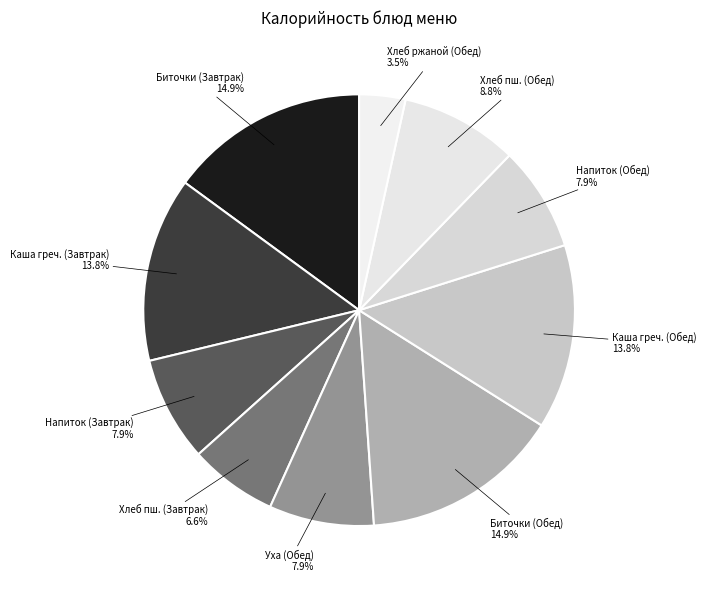

Combined, what portion of the pie is Каша греч. (Завтрак) and Уха (Обед)?

21.7%